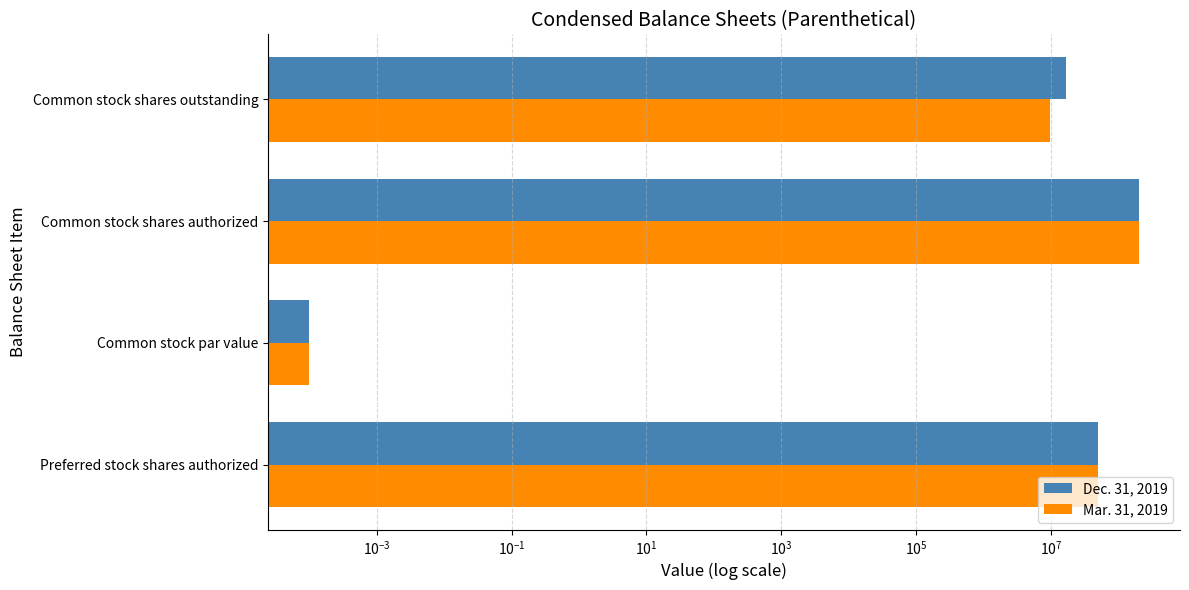

Rank the series by their average value, from lowest to highest.

Mar. 31, 2019, Dec. 31, 2019